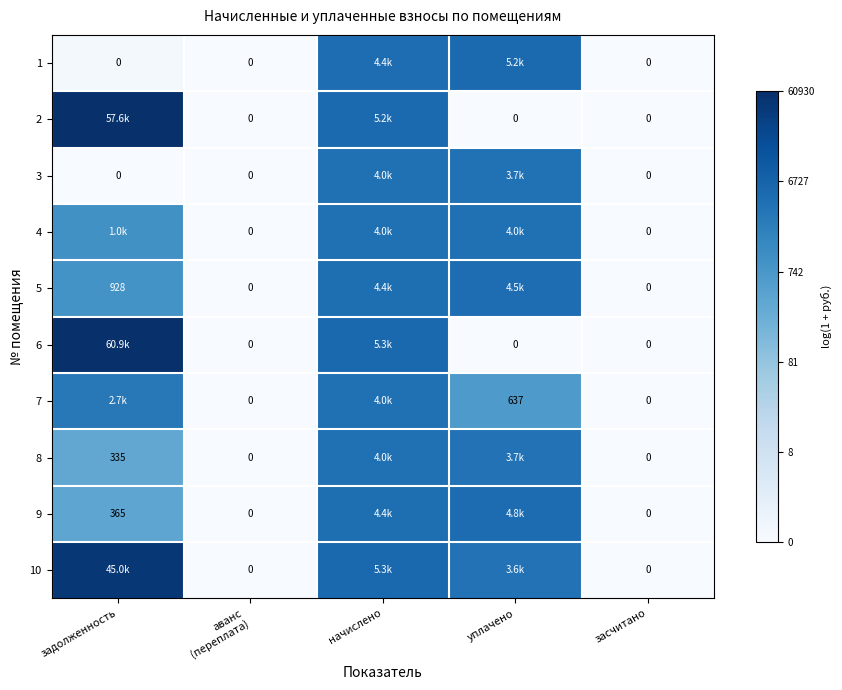

Is the value of 5 at задолженность greater than the value of 3 at задолженность?

Yes